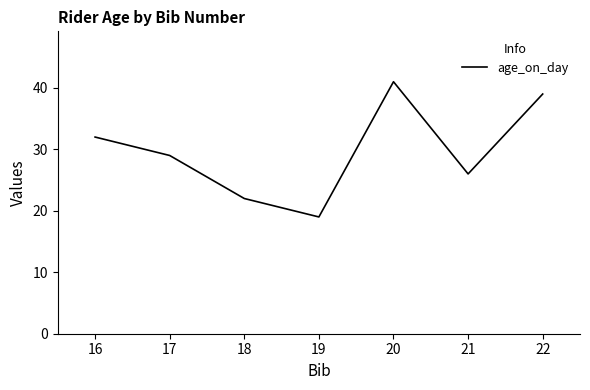

What is the change in value from 18 to 19?

-3